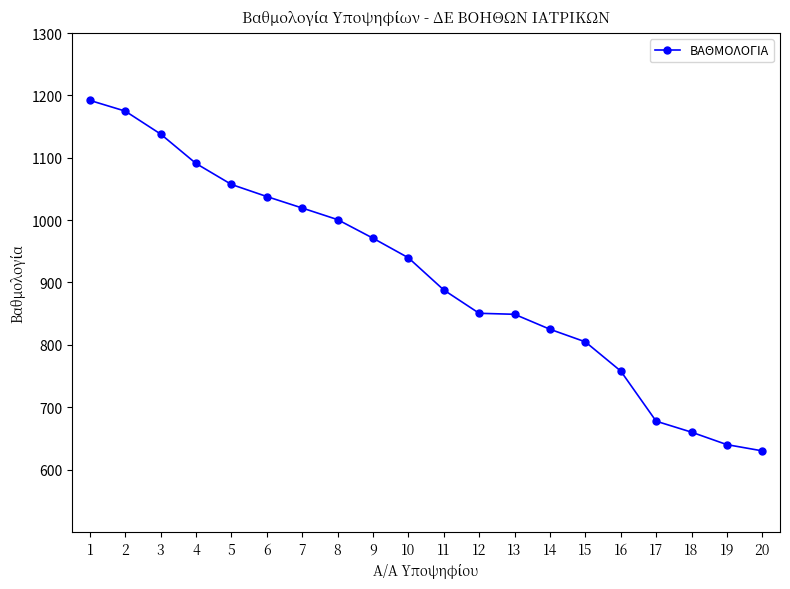

The chart shows a value of 850.6 at 12. True or false?

True